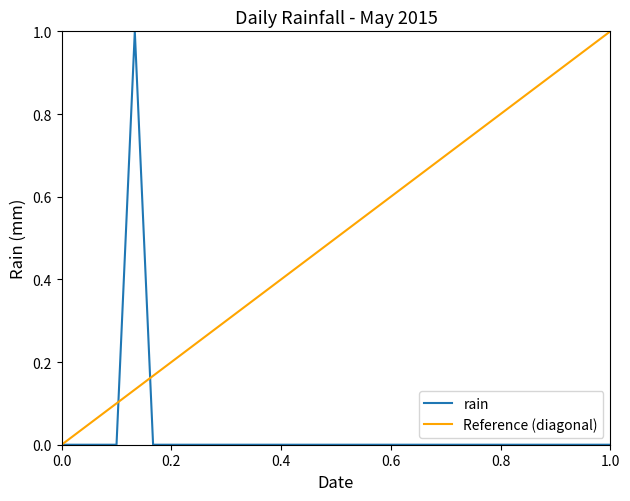

At which category does the data reach its first local peak?

2015-05-05